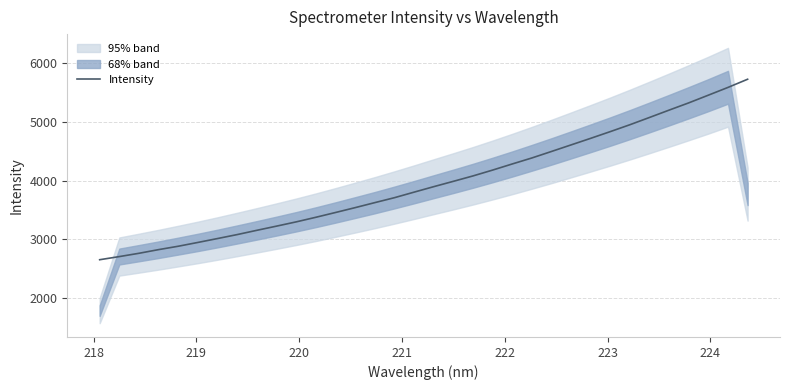

Reading left to right, transcribe all the data shown in this chart.

2651.8	2705.2	2761.3	2823.8	2881.4	2946.2	3012.5	3079.9	3152.6	3223.6	3296.0	3374.1	3455.4	3538.2	3623.4	3707.4	3801.8	3895.0	3985.8	4077.7	4177.3	4281.3	4383.4	4494.0	4606.0	4717.9	4832.3	4949.5	5073.3	5198.4	5321.6	5452.6	5584.3	5723.4